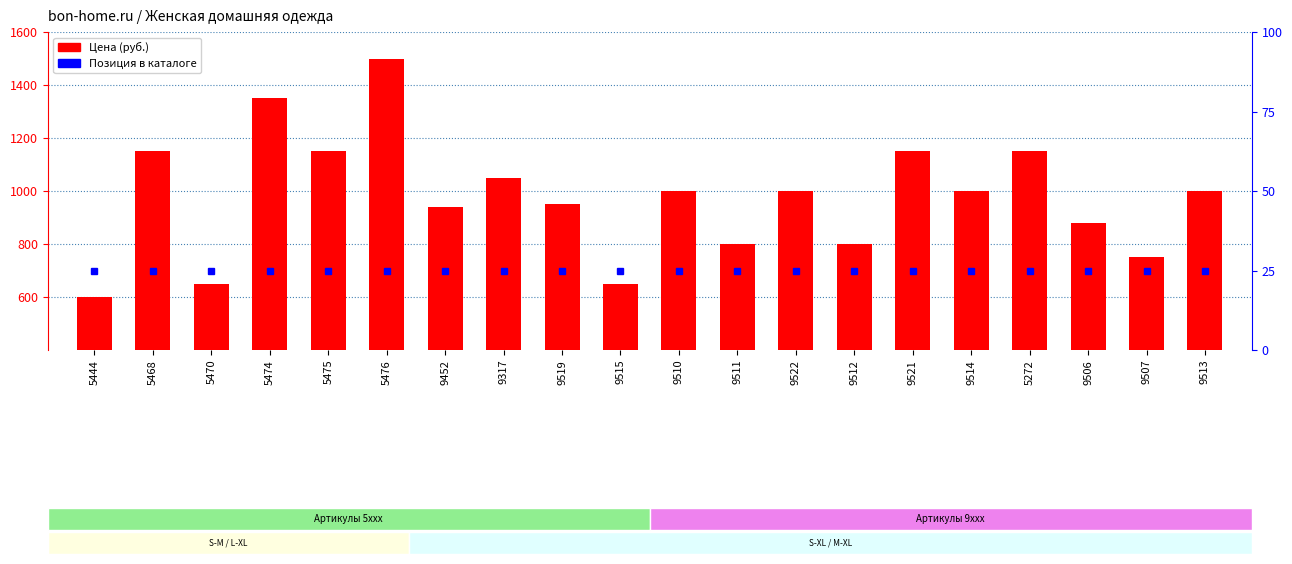

Rank the categories by value from highest to lowest.

5476, 5474, 5468, 5475, 9521, 5272, 9317, 9510, 9522, 9514, 9513, 9519, 9452, 9506, 9511, 9512, 9507, 5470, 9515, 5444